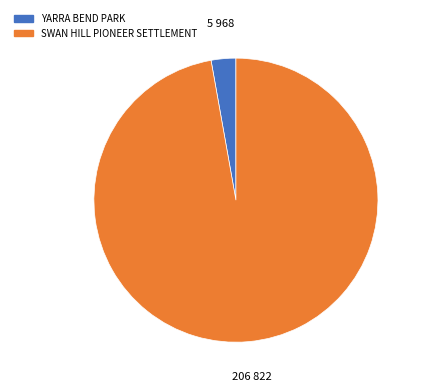

Approximately how many times larger is the value at SWAN HILL PIONEER SETTLEMENT compared to YARRA BEND PARK?

34.7